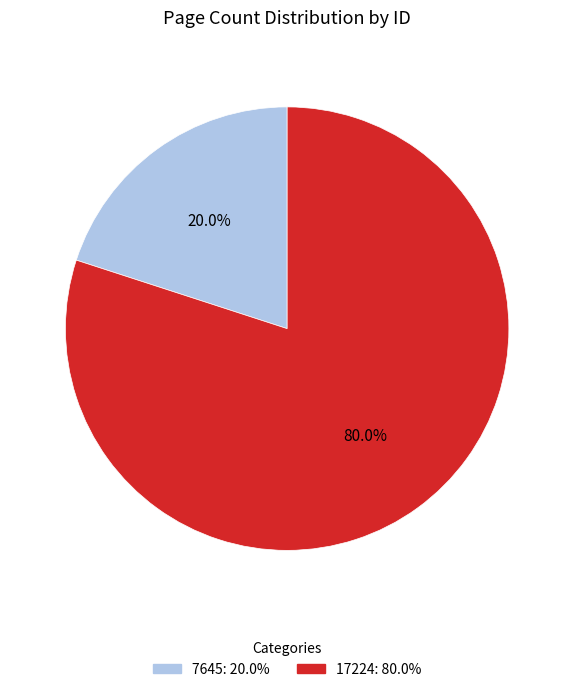

Combined, do 17224 and 7645 account for over 50%?

Yes